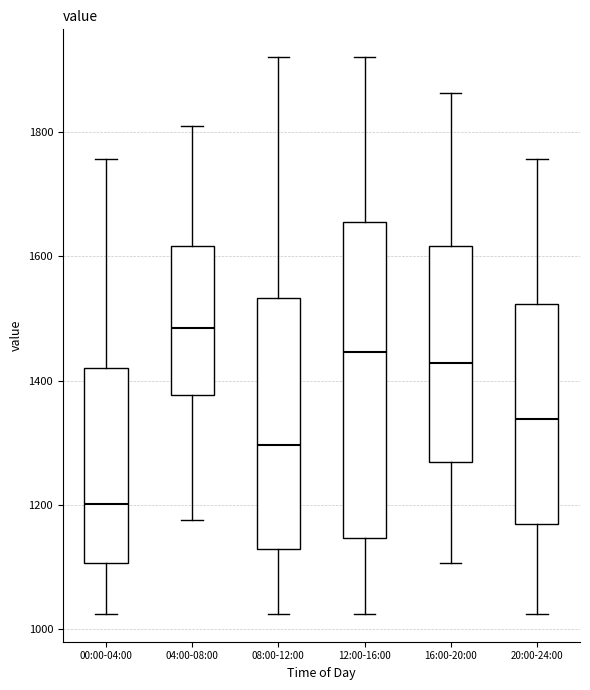

Which box has the lowest median line?

00:00-04:00